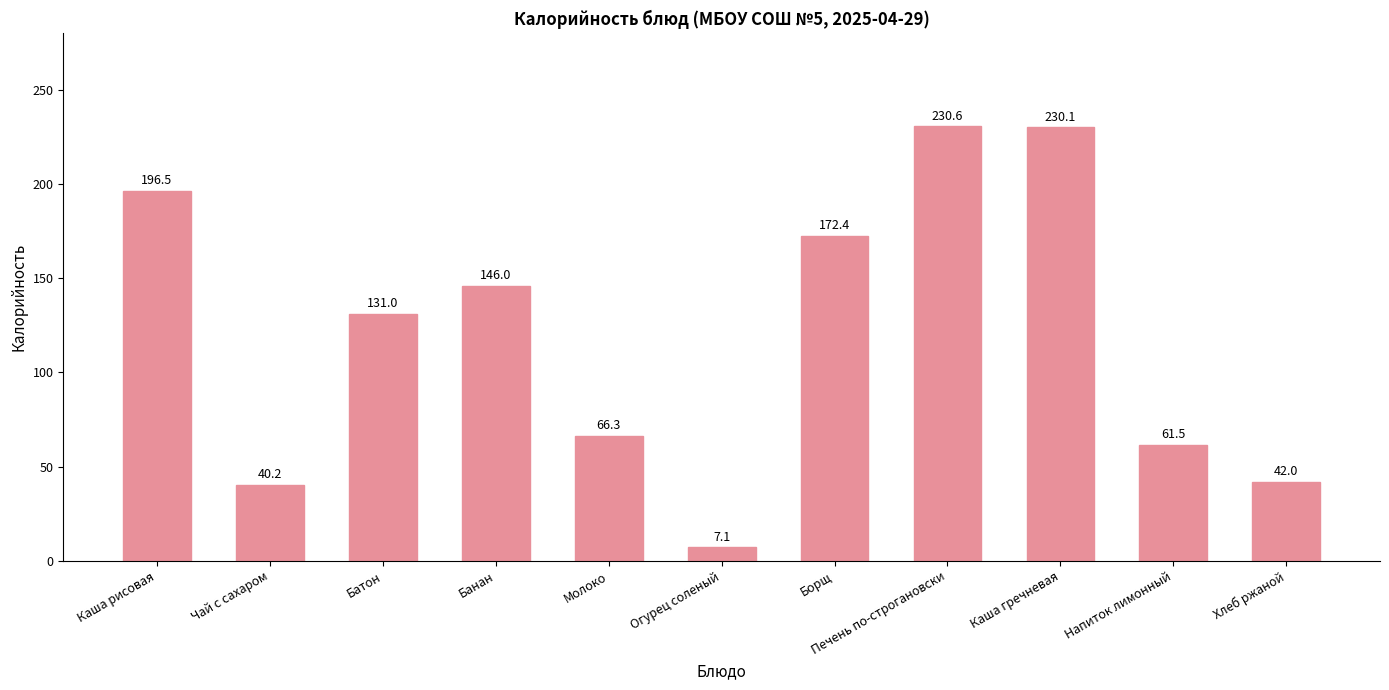

Reading right to left, extract all data points from this chart.

Хлеб ржаной=42.0	Напиток лимонный=61.5	Каша гречневая=230.1	Печень по-строгановски=230.6	Борщ=172.4	Огурец соленый=7.1	Молоко=66.3	Банан=146.0	Батон=131.0	Чай с сахаром=40.2	Каша рисовая=196.5